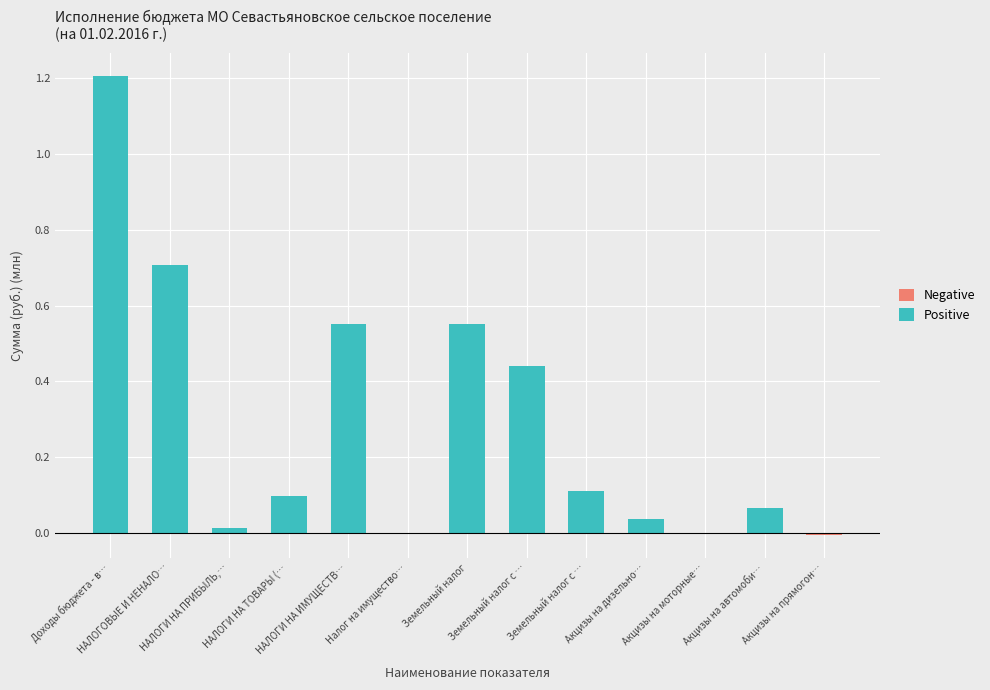

True or false: Negative has a value of 0.0 at Земельный налог с ….

True